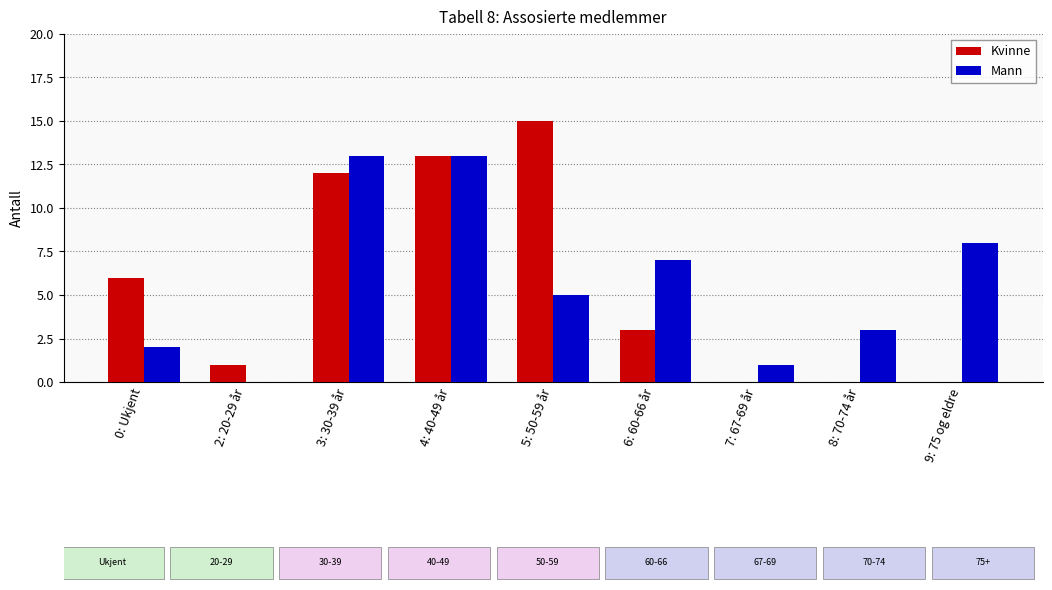

How many distinct data groups are displayed?

2